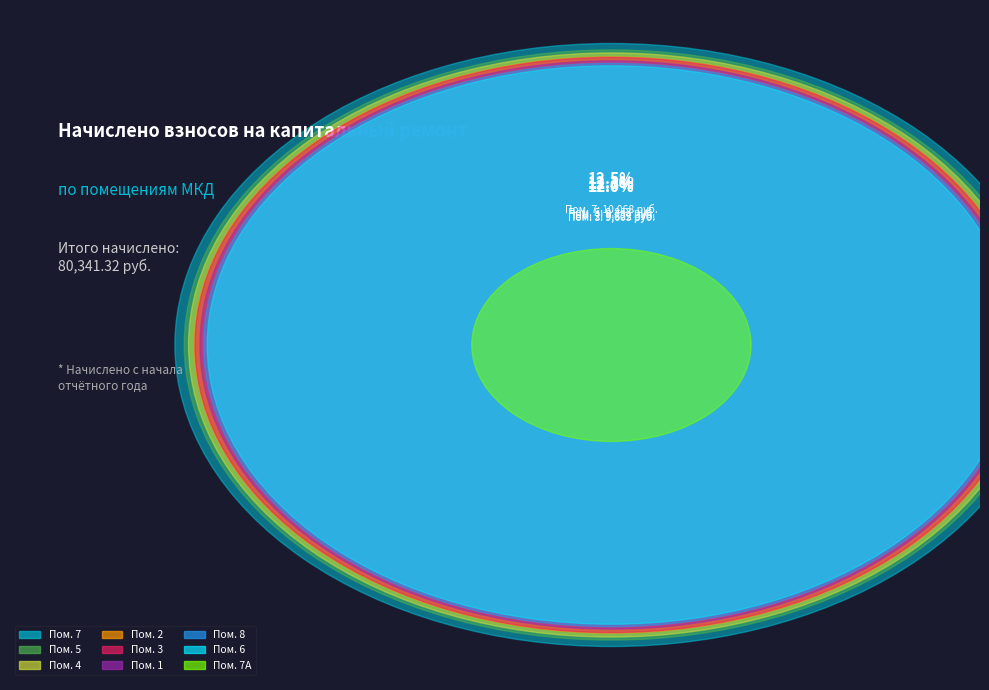

The 4 slice represents 2% of the pie. True or false?

False